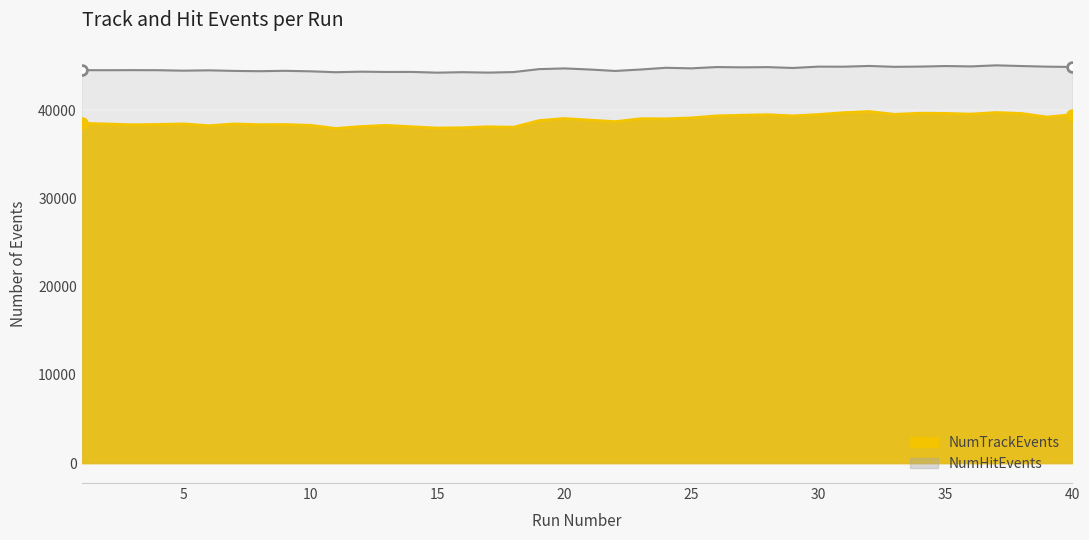

True or false: NumTrackEvents and NumHitEvents intersect in this chart.

False